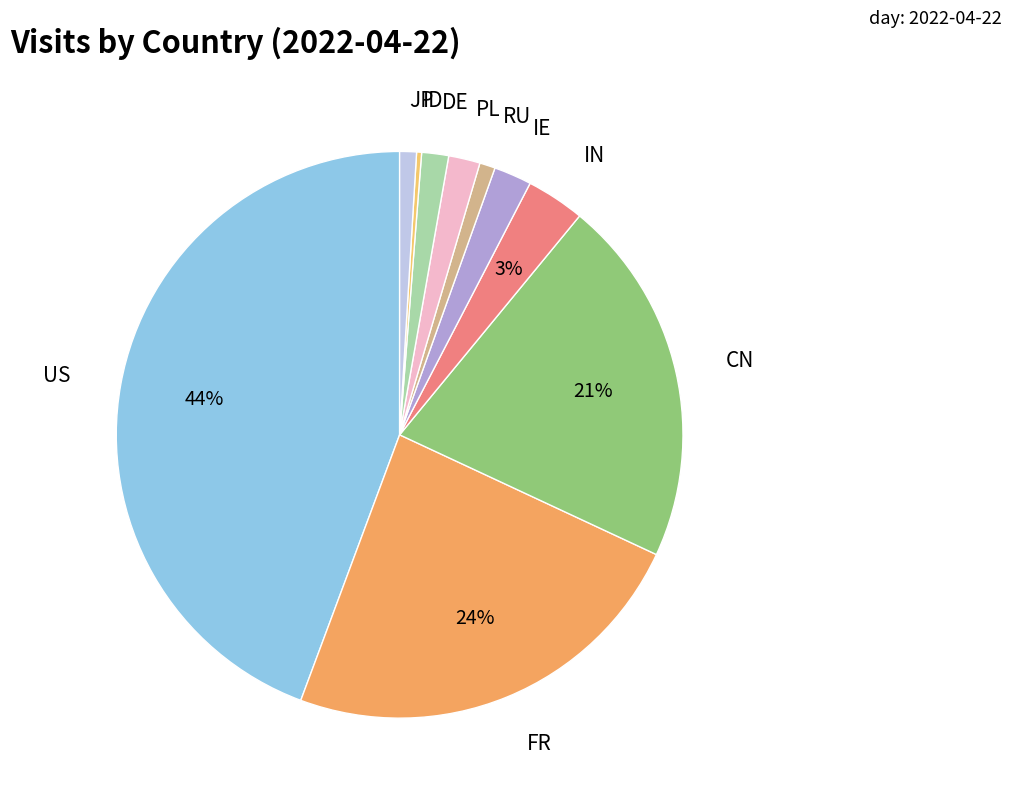

How many slices are in this pie chart?

10